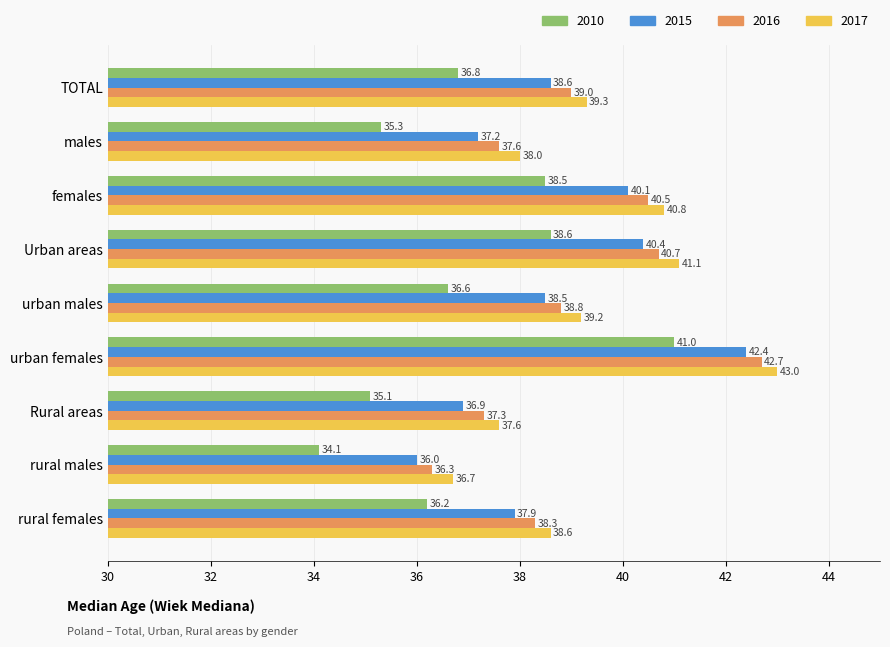

Which series has the largest range (max minus min)?

2010